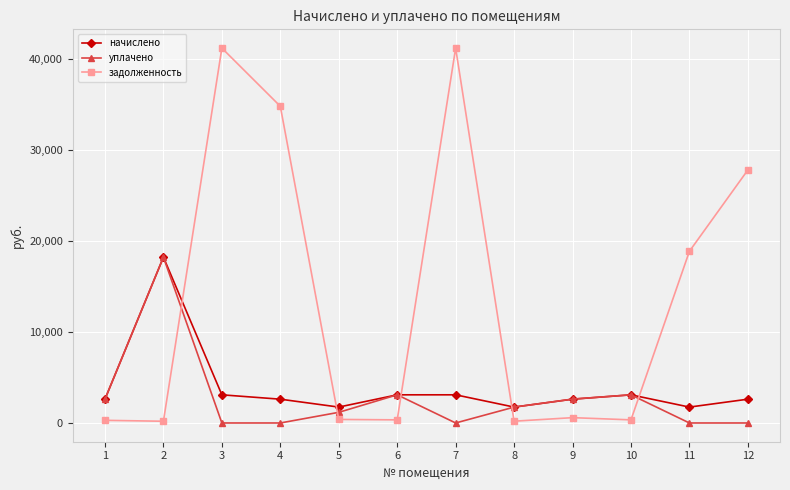

What is the highest value of the уплачено series?

18239.0